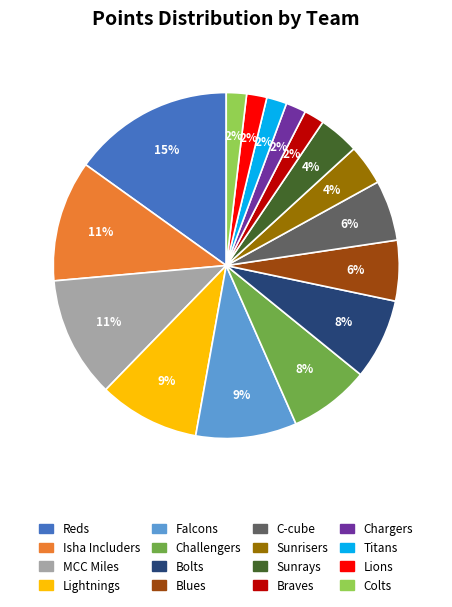

Which slice is the largest?

Reds